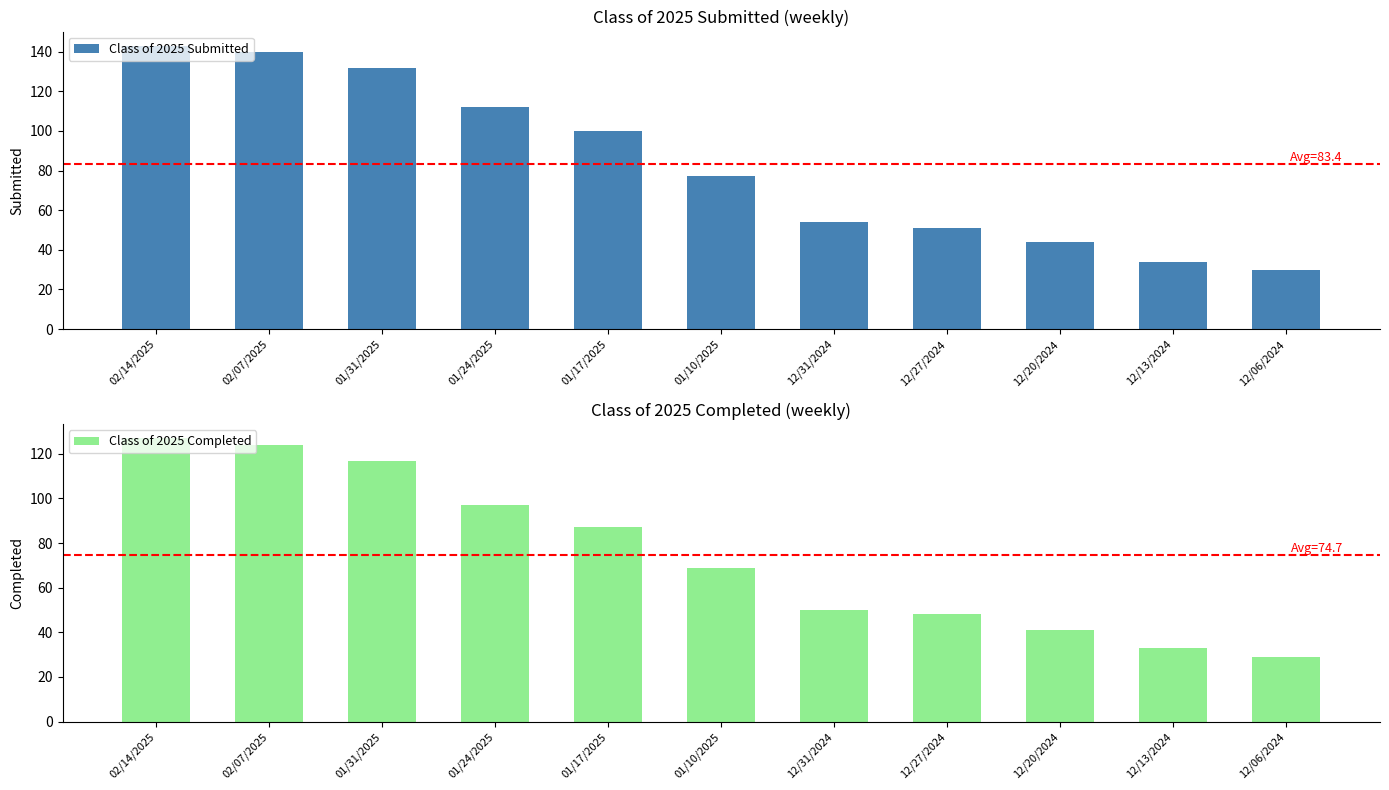

Reading left to right, transcribe all the data shown in this chart.

Class of 2025 Submitted: 02/14/2025=143	02/07/2025=140	01/31/2025=132	01/24/2025=112	01/17/2025=100	01/10/2025=77	12/31/2024=54	12/27/2024=51	12/20/2024=44	12/13/2024=34	12/06/2024=30
Class of 2025 Completed: 02/14/2025=127	02/07/2025=124	01/31/2025=117	01/24/2025=97	01/17/2025=87	01/10/2025=69	12/31/2024=50	12/27/2024=48	12/20/2024=41	12/13/2024=33	12/06/2024=29